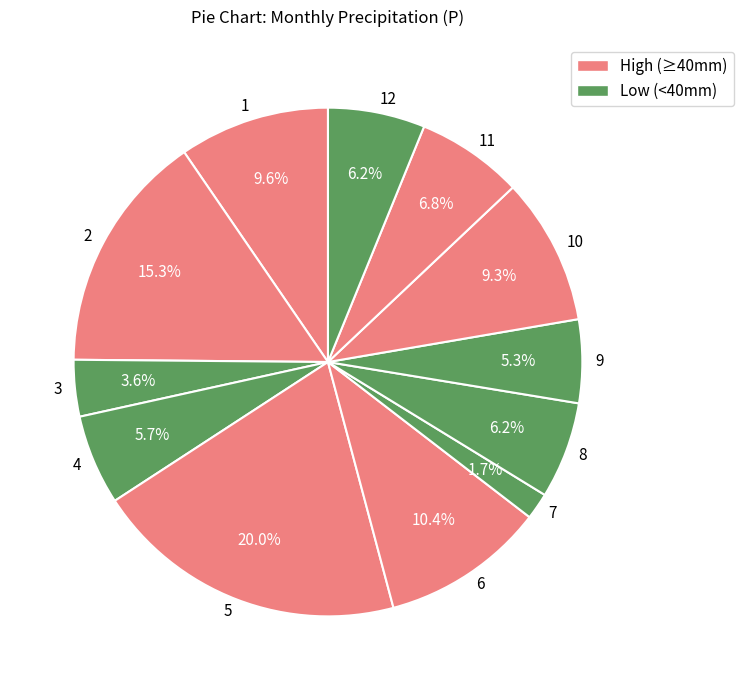

To the nearest percent, what is the difference between the largest and smallest slice percentages?

18%